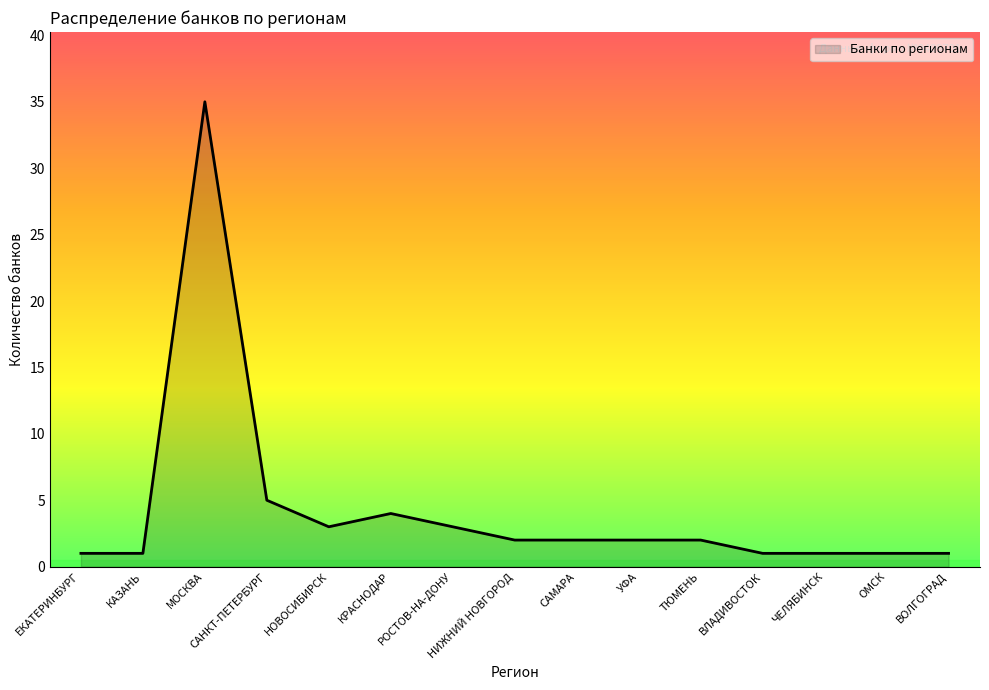

How many lines are shown in the chart?

1